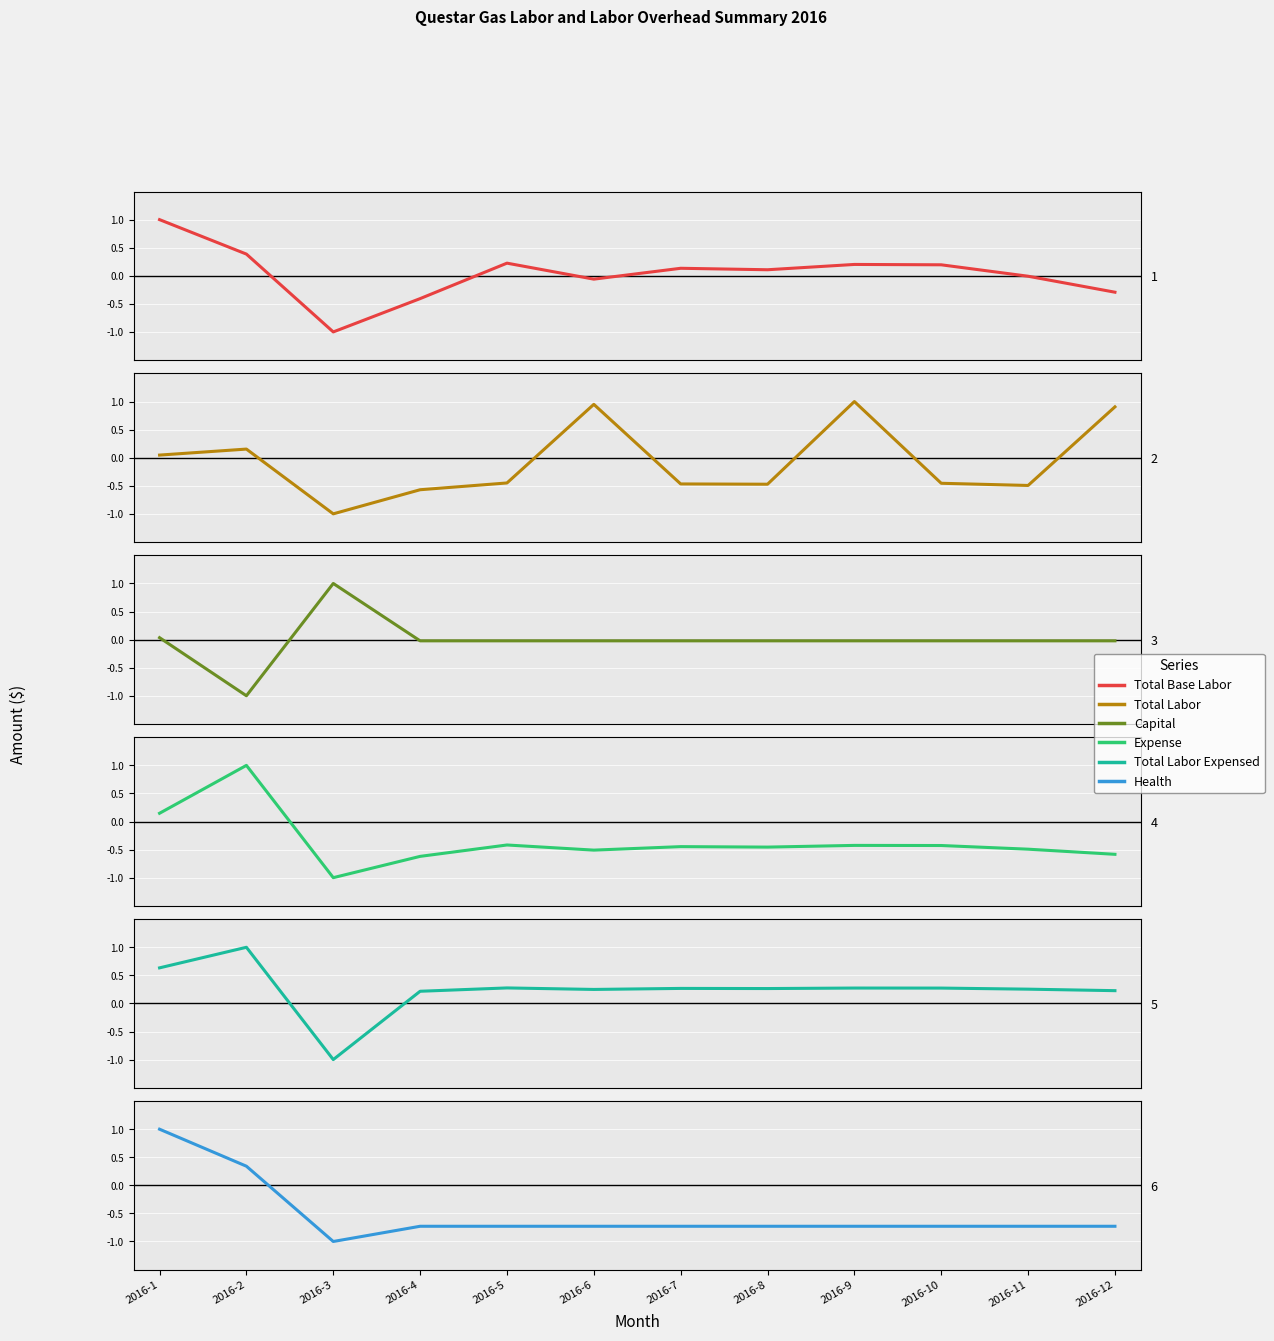

What value does the Capital series have at 2016-2?

-1.0